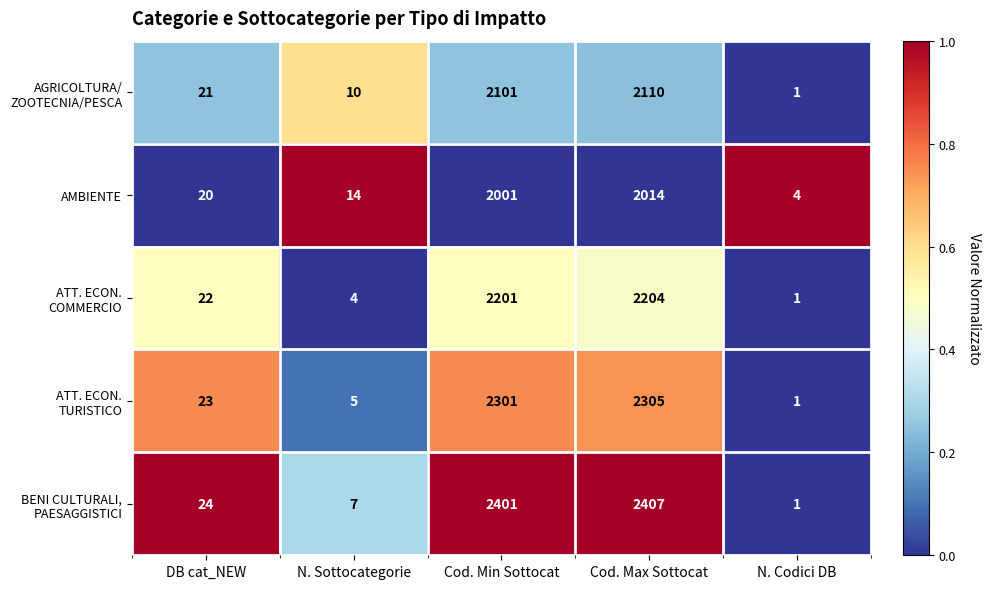

Is it true that AMBIENTE equals 2001 at Cod. Min Sottocat?

True